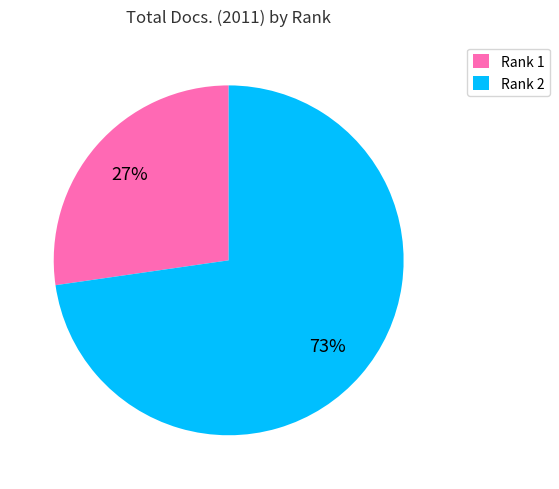

Is Rank 1 the majority of the pie?

No